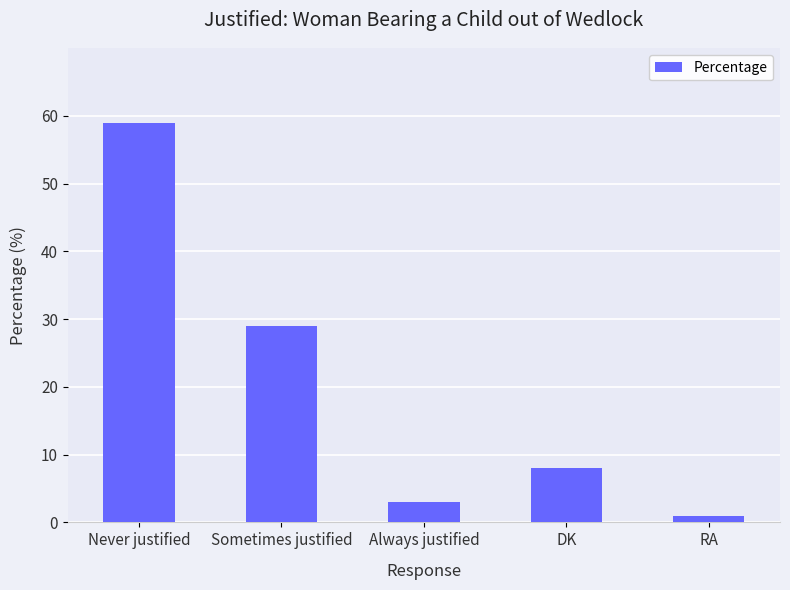

Reading left to right, list all the values displayed in this chart.

Never justified=59	Sometimes justified=29	Always justified=3	DK=8	RA=1